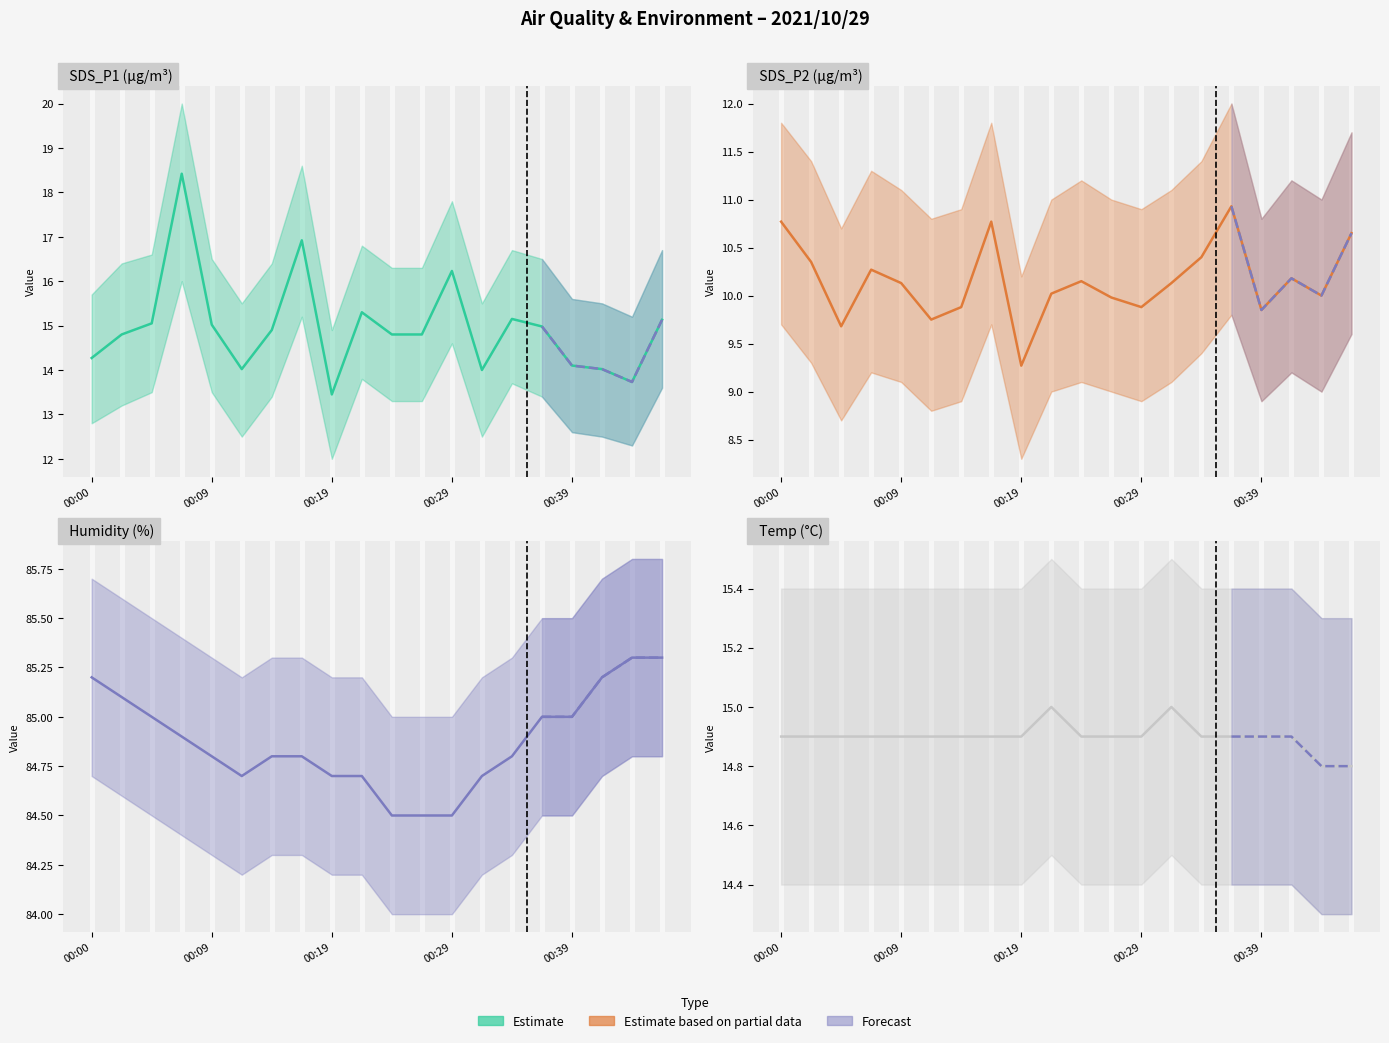

Which category has the highest value across all series?

00:43